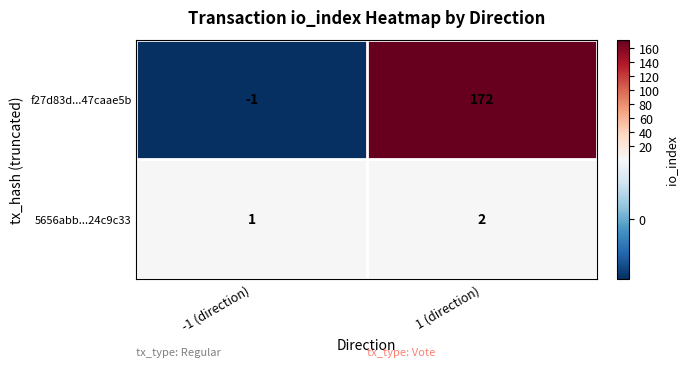

What is the difference between the f27d83d...47caae5b values at 1 (direction) and -1 (direction)?

173